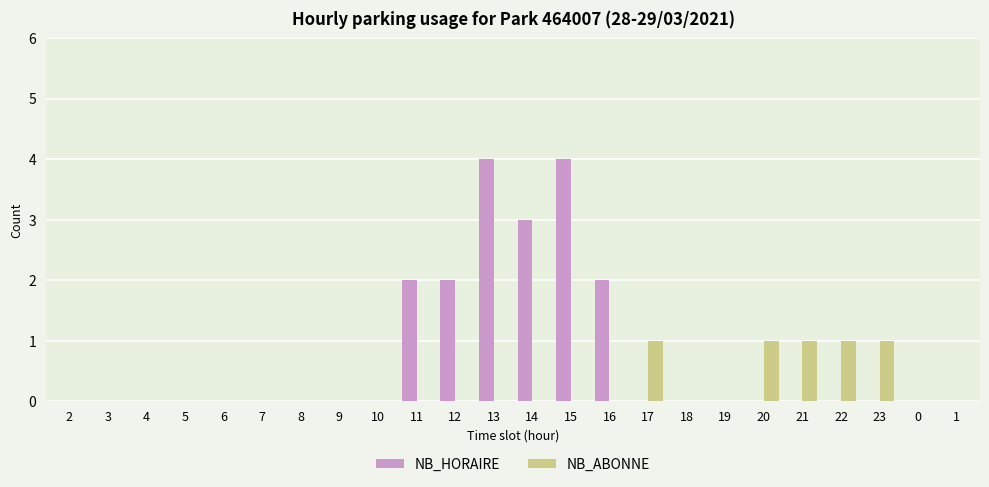

What is the highest value of the NB_HORAIRE series?

4